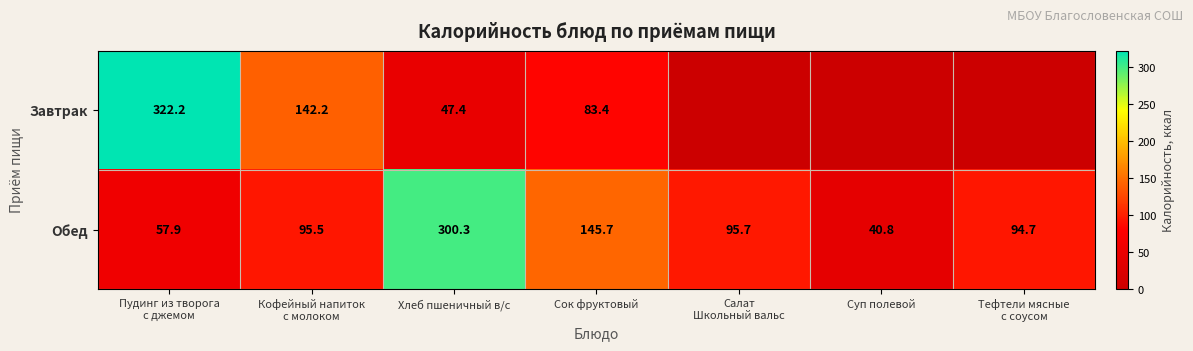

What is the sum of all Обед values?

830.6